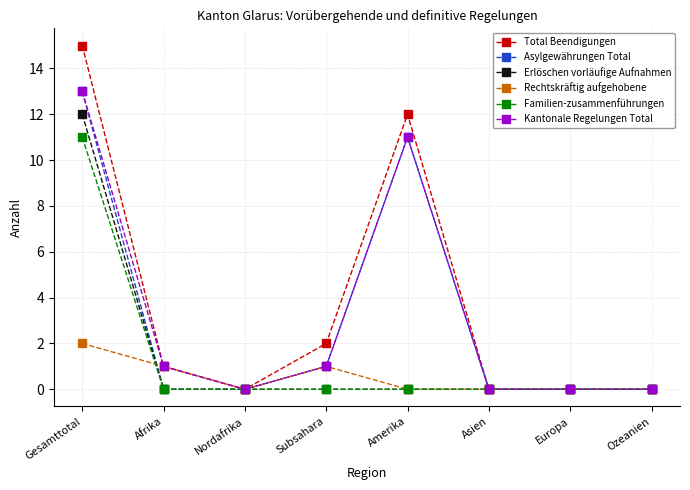

What is the difference between the second highest and second lowest values in the Kantonale Regelungen Total series?

11